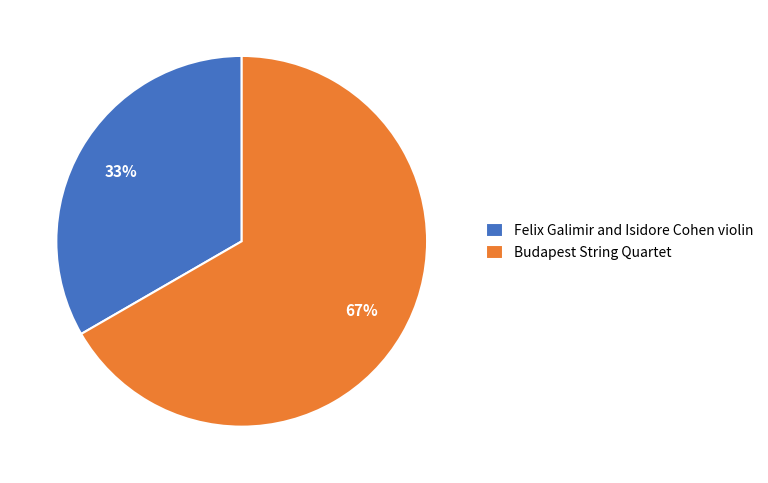

How many segments does this pie chart have?

2